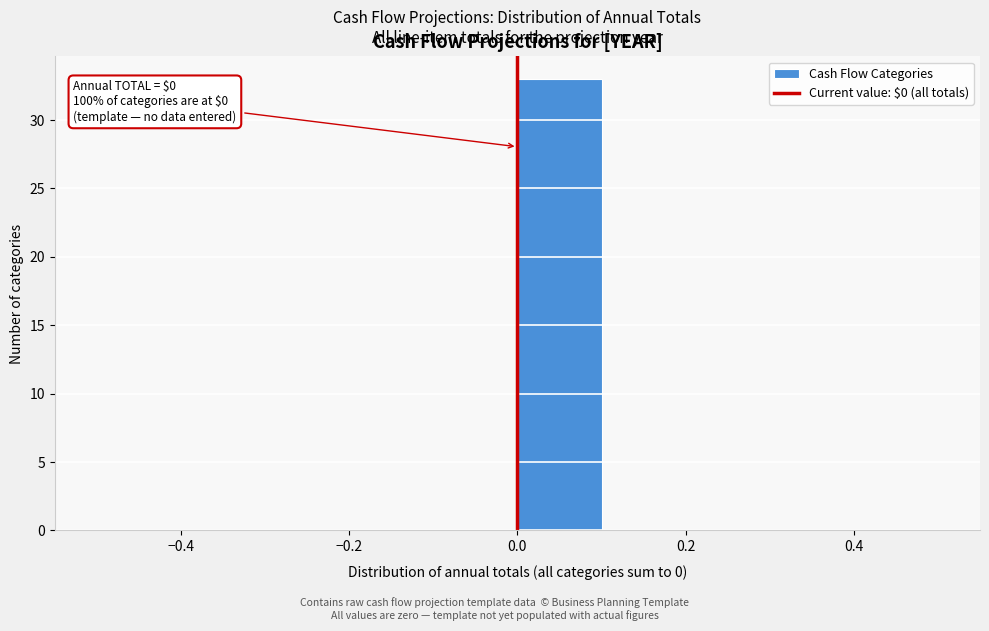

Which range on the x-axis has the tallest bar?

0.0 to 0.1